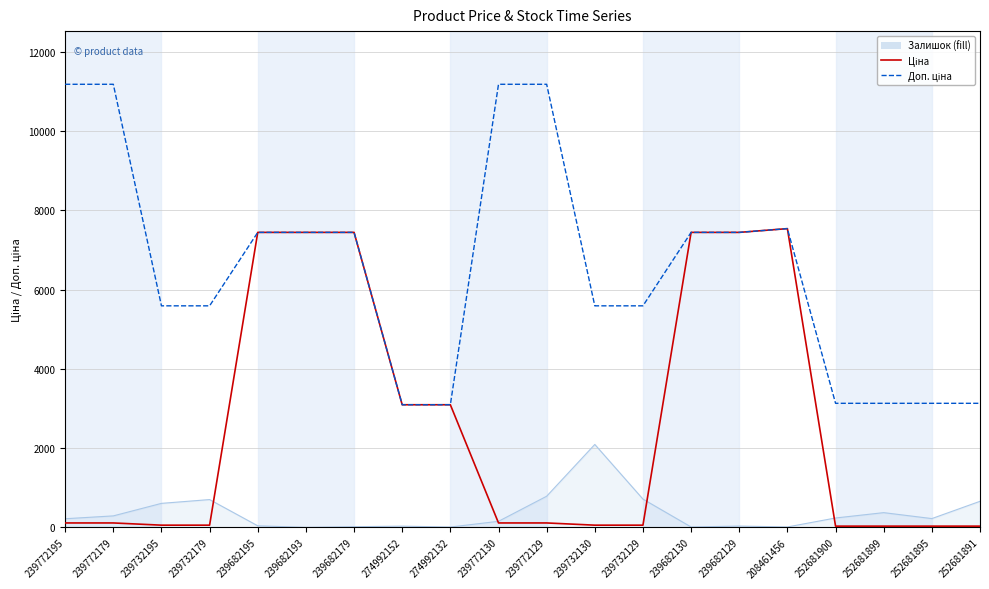

What is the maximum value shown in the chart?

11182.0